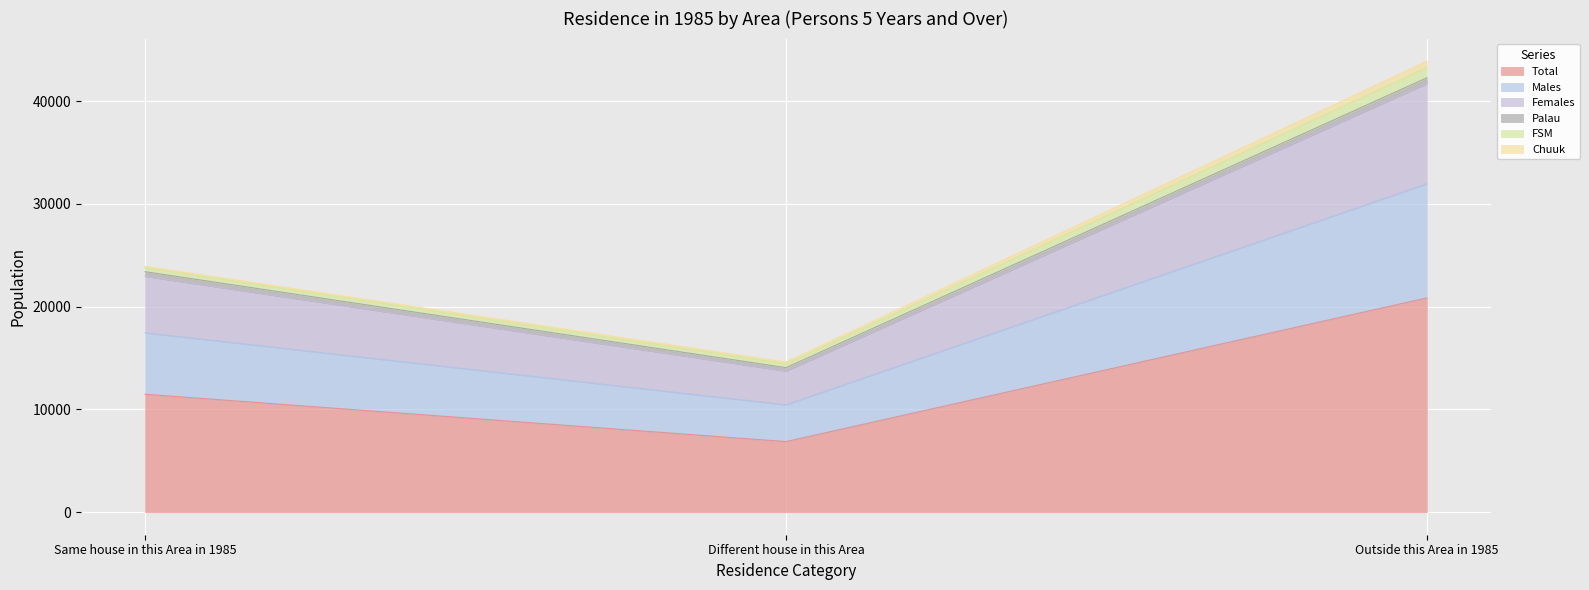

What is the maximum value for Total?

20857